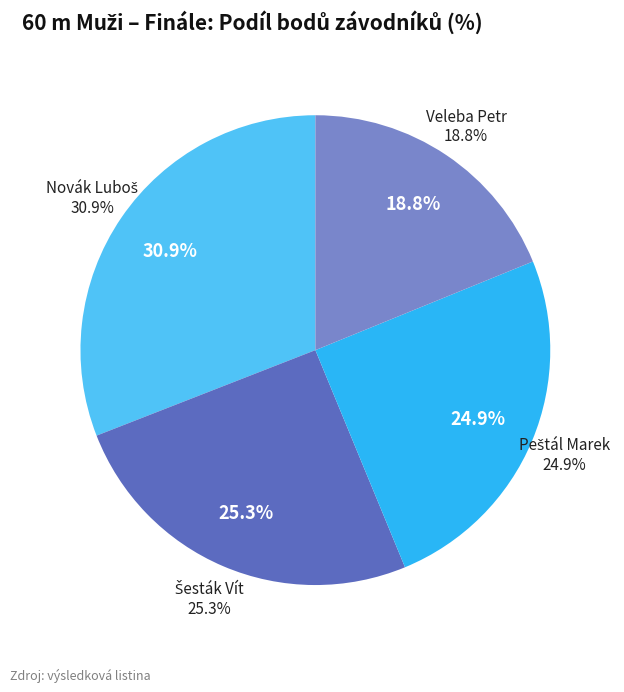

Is there a majority slice in this chart?

No